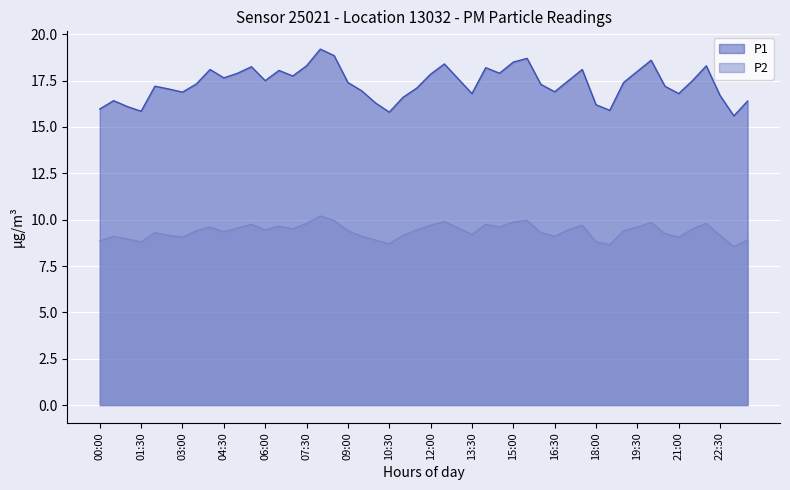

What is the sum of the P2 values at 18:00 and 06:00?

18.0